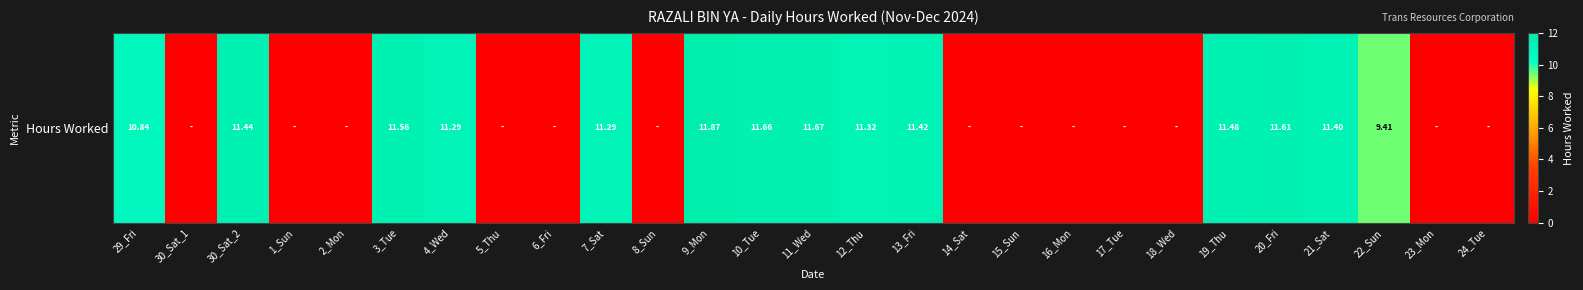

Count the number of data series in this chart.

1